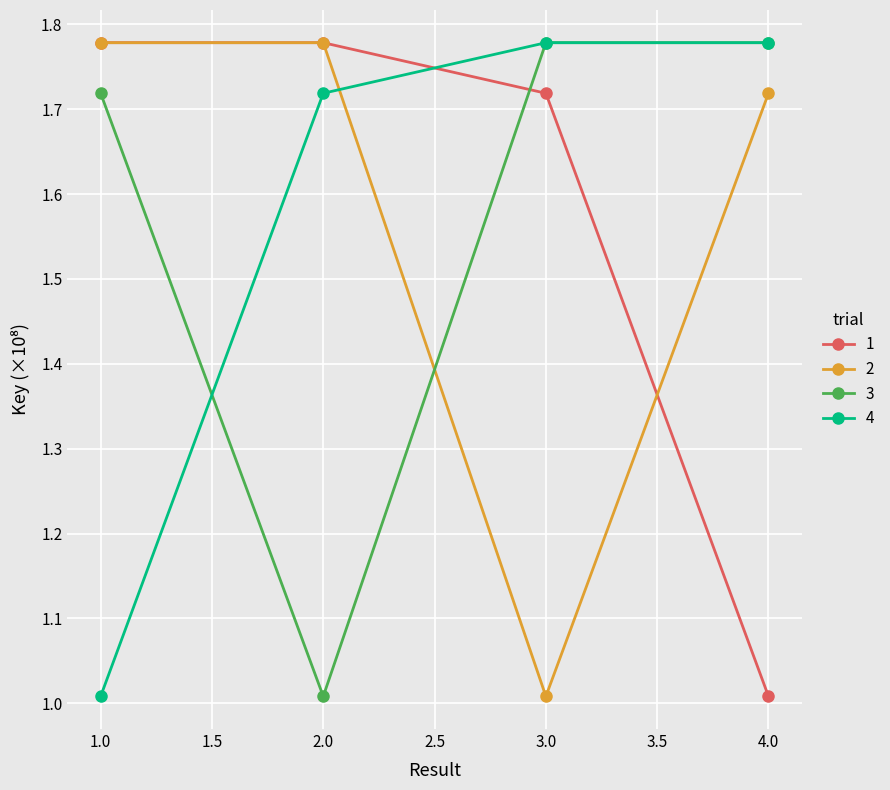

How many interior local valleys does the 2 series have?

1